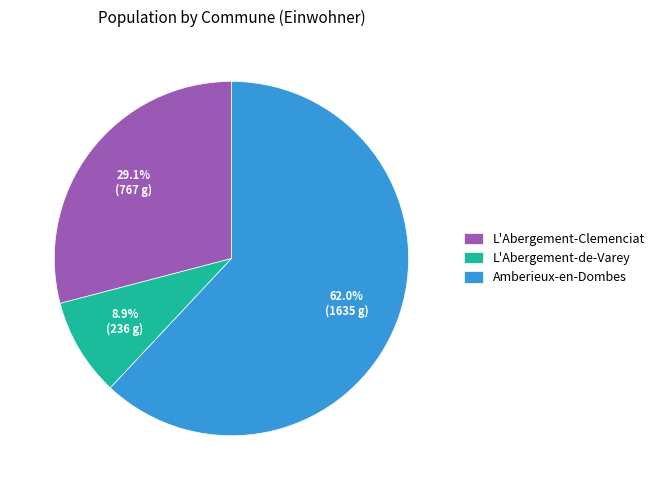

How many slices are in this pie chart?

3